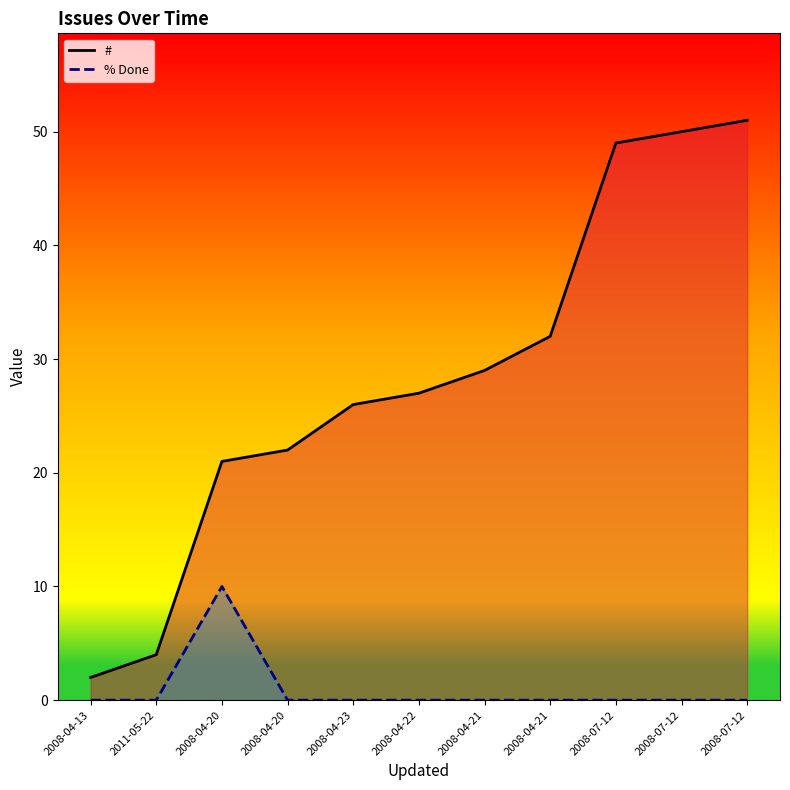

Which series has the widest spread of values?

#